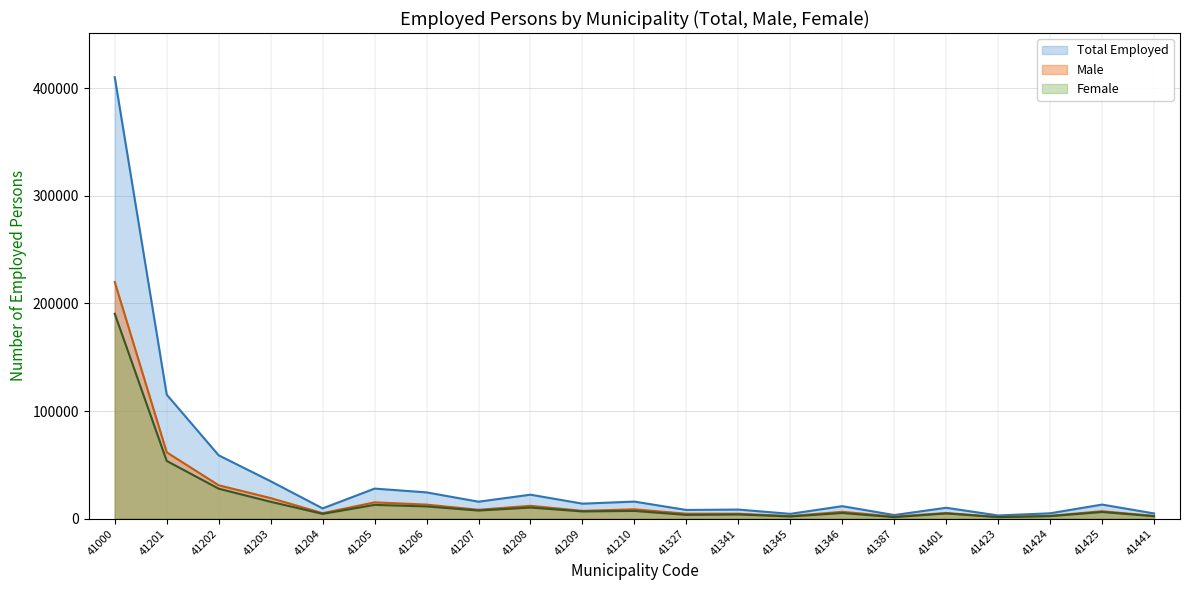

What are all the series names shown in the legend?

Total Employed, Male, Female